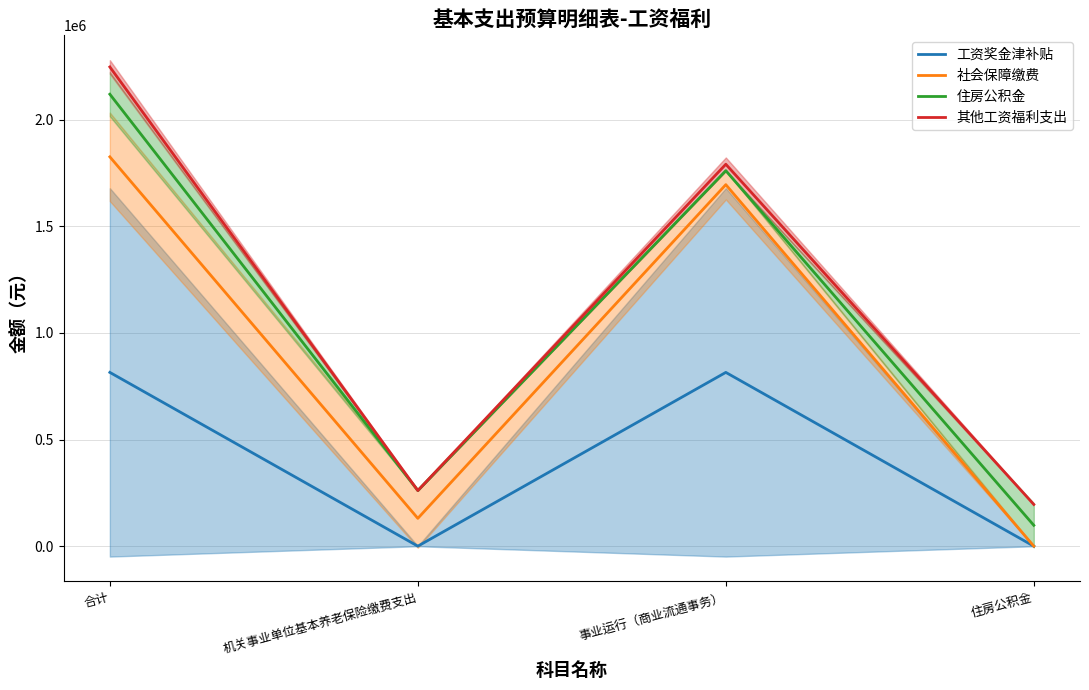

At which category does 社会保障缴费 reach its first local valley?

机关事业单位基本养老保险缴费支出